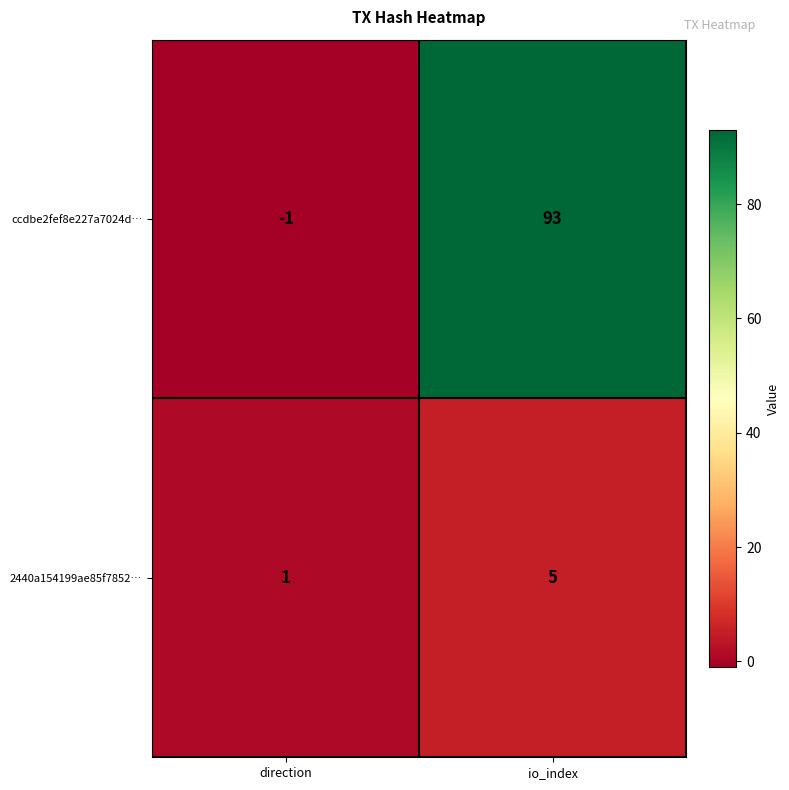

Which series changed the most between direction and io_index?

ccdbe2fef8e227a7024d…